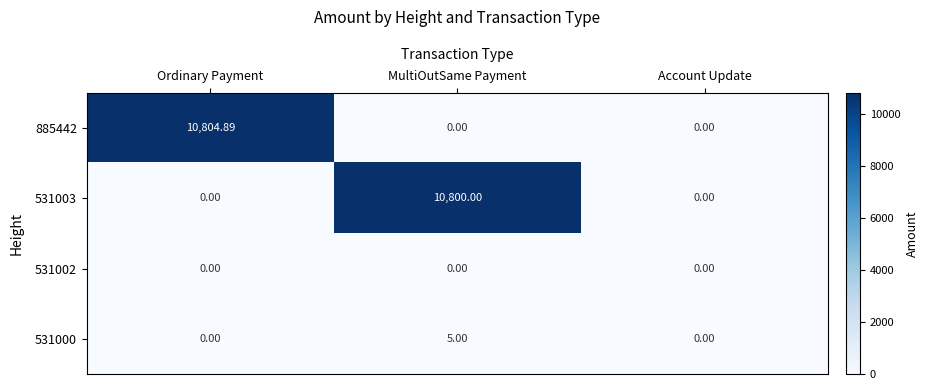

Which category has the highest value across all series?

Ordinary Payment